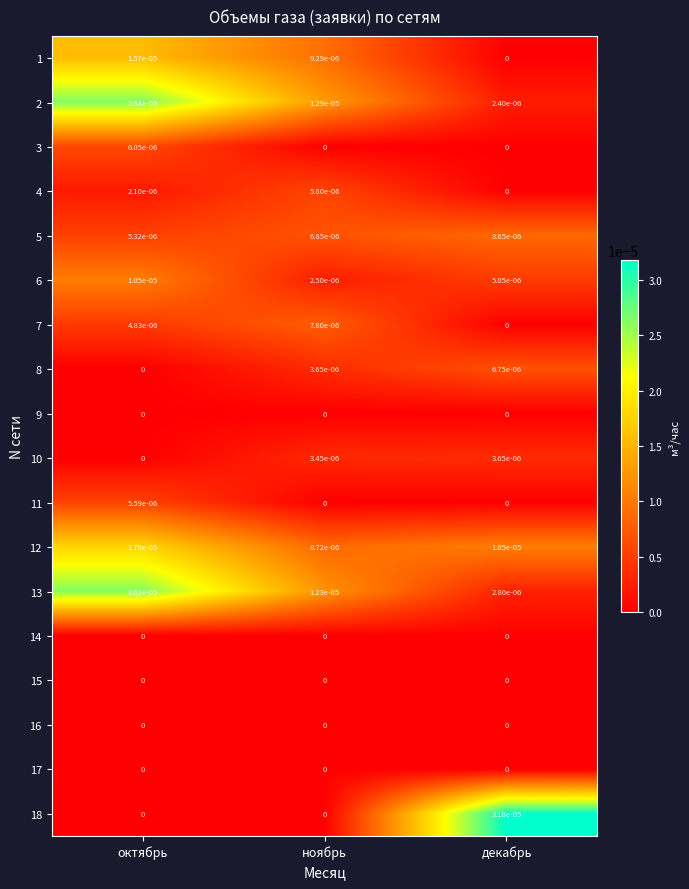

Is it true that 17 equals 0.0 at октябрь?

True